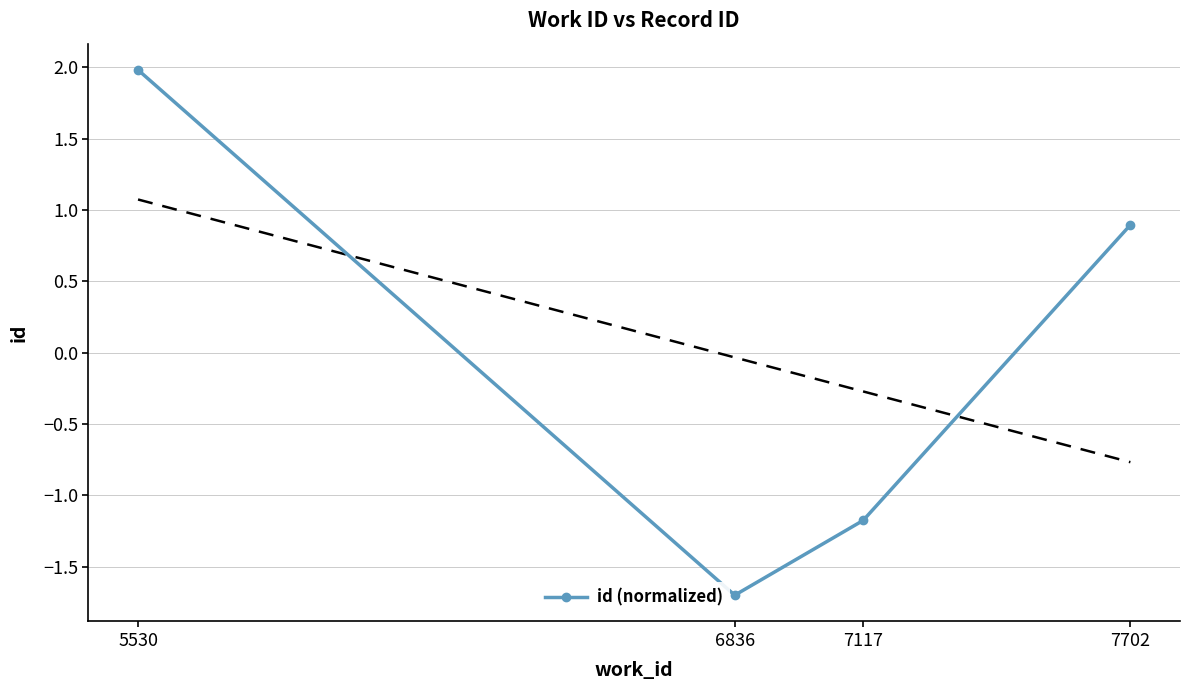

List the labels in order of value, largest first.

5530, 7702, 7117, 6836